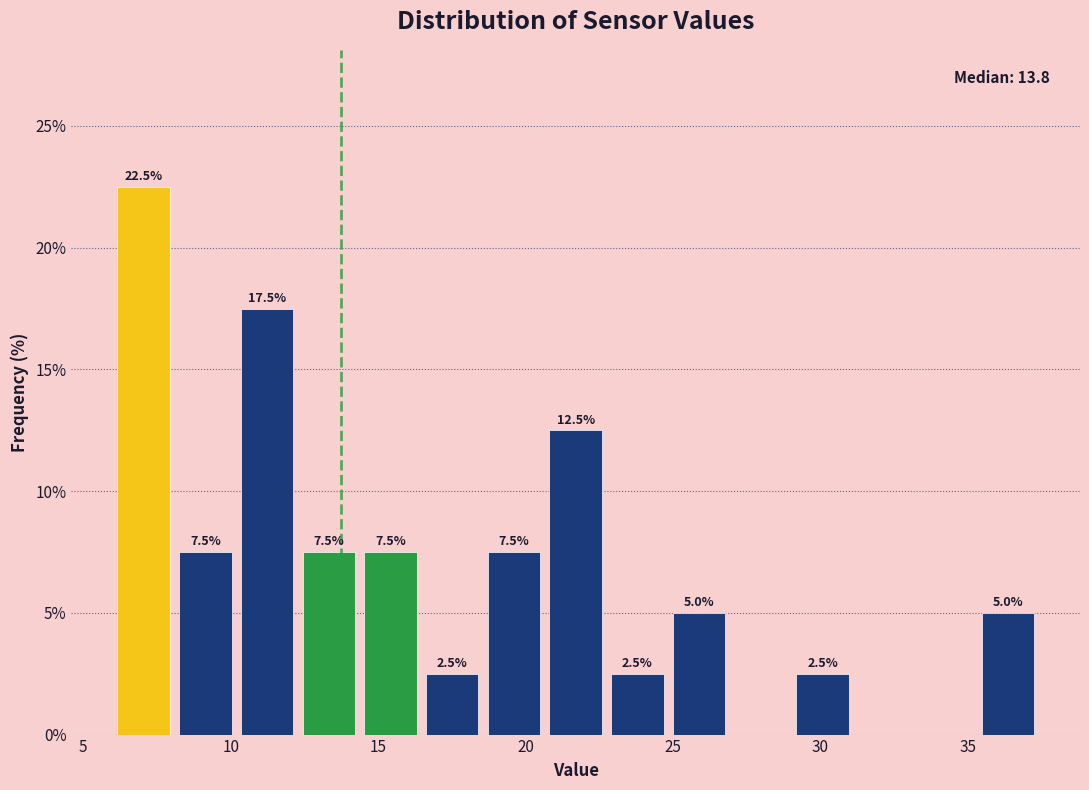

Which range on the x-axis has the tallest bar?

6.0 to 8.0